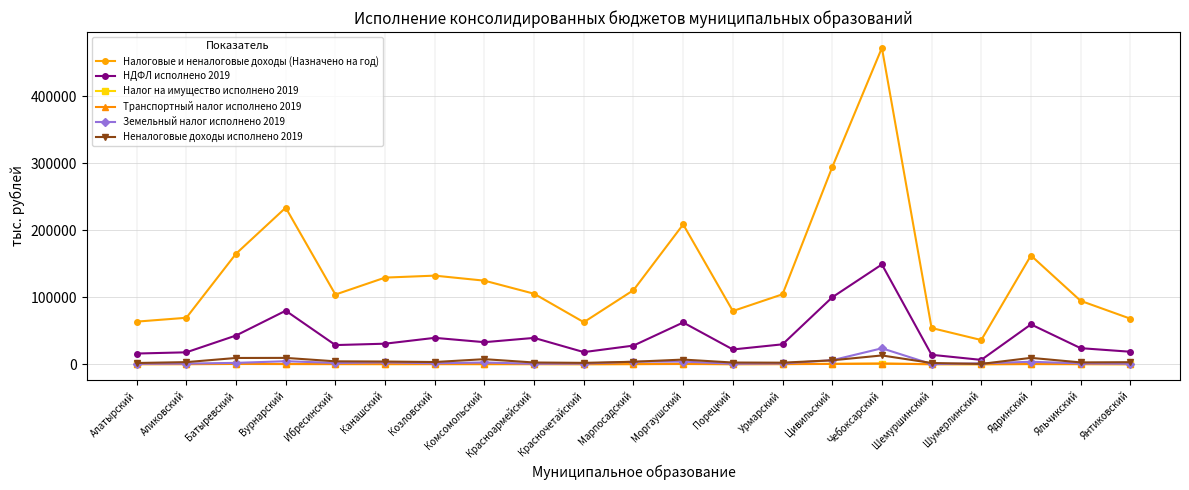

How many data points in Земельный налог исполнено 2019 are less than 1563?

10